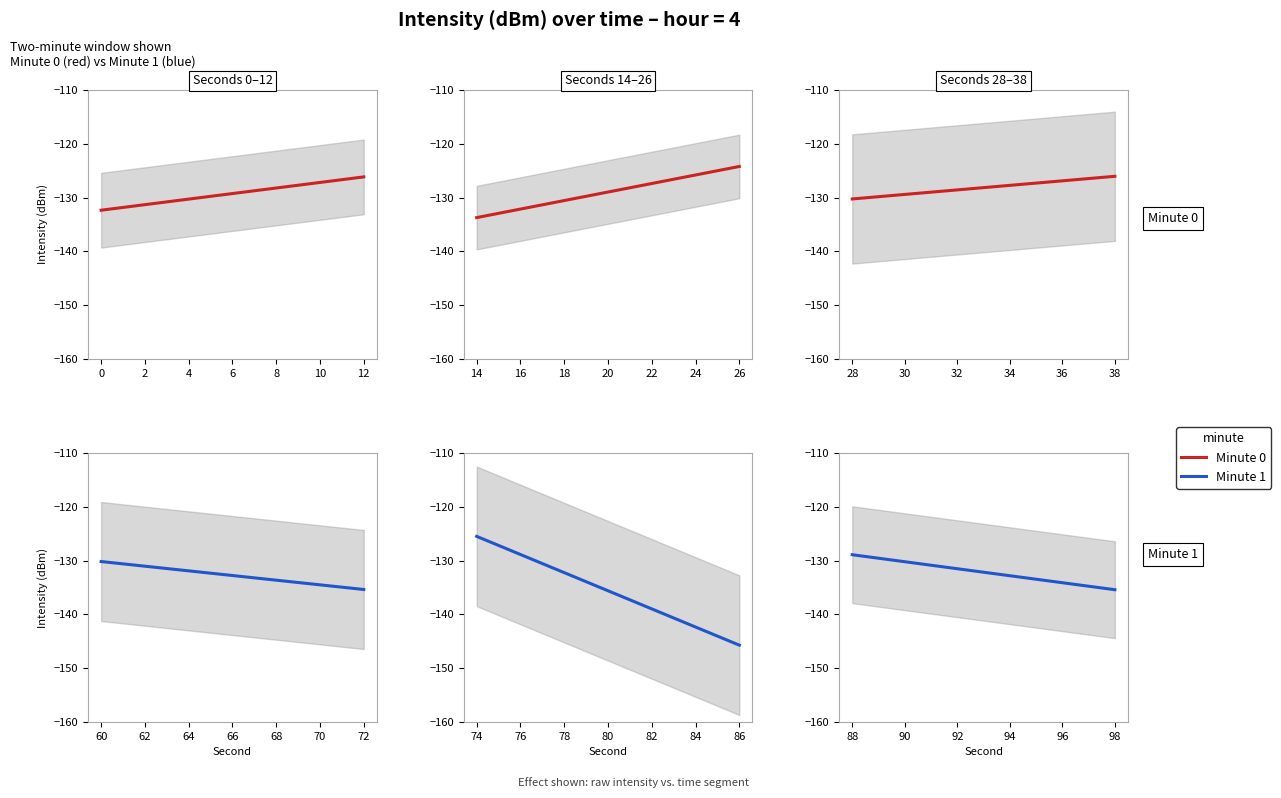

Which series ends up on top after the final intersection of intensity_min0 and intensity_min1?

intensity_min0